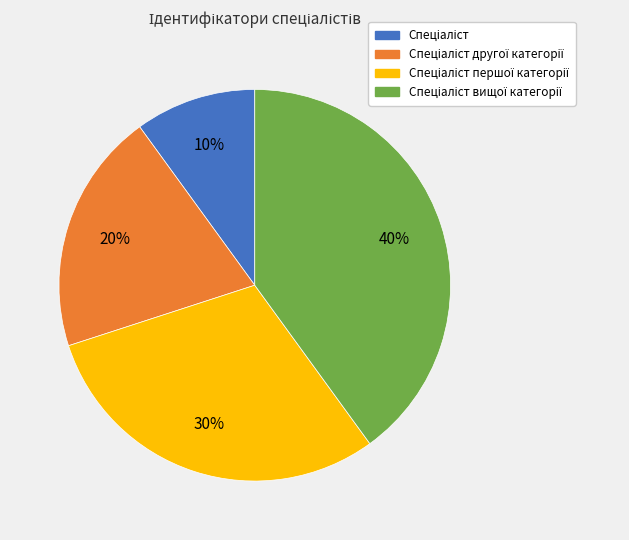

To the nearest percent, what is the average slice percentage?

25%